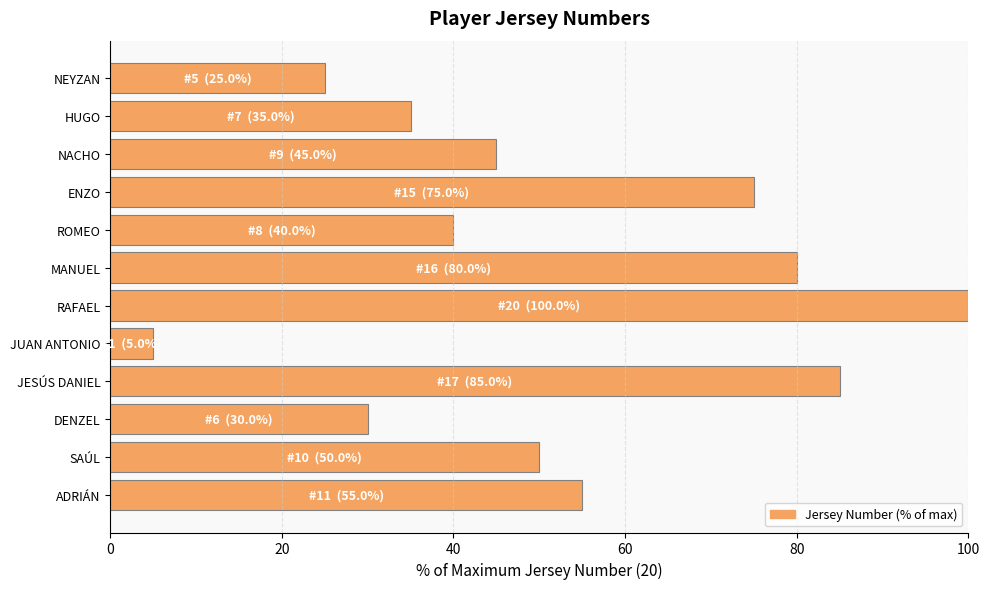

Does the chart contain any negative values?

No